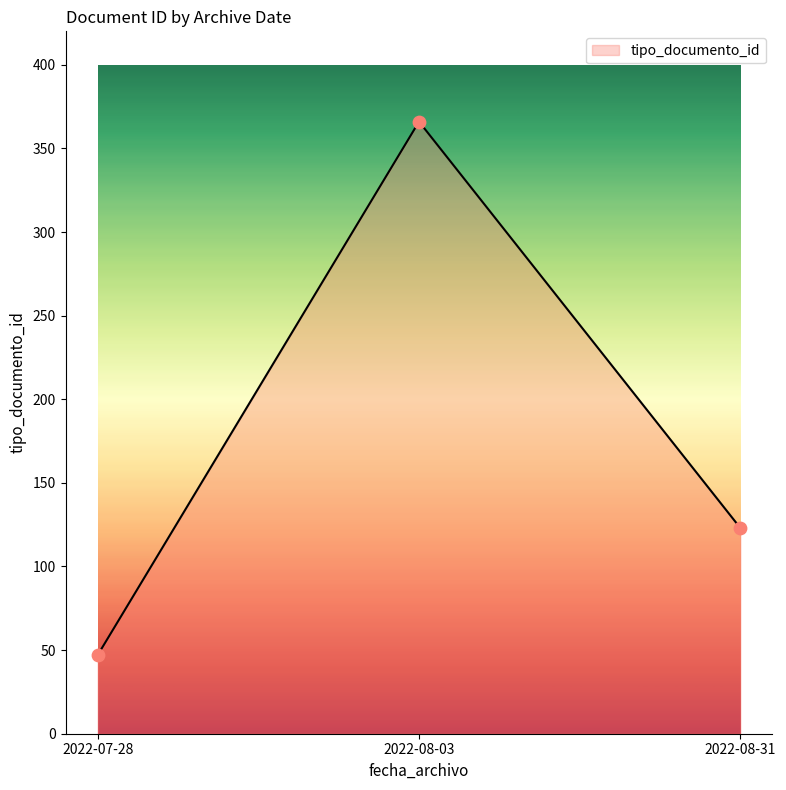

What is the change in value from 2022-08-03 to 2022-08-31?

-243